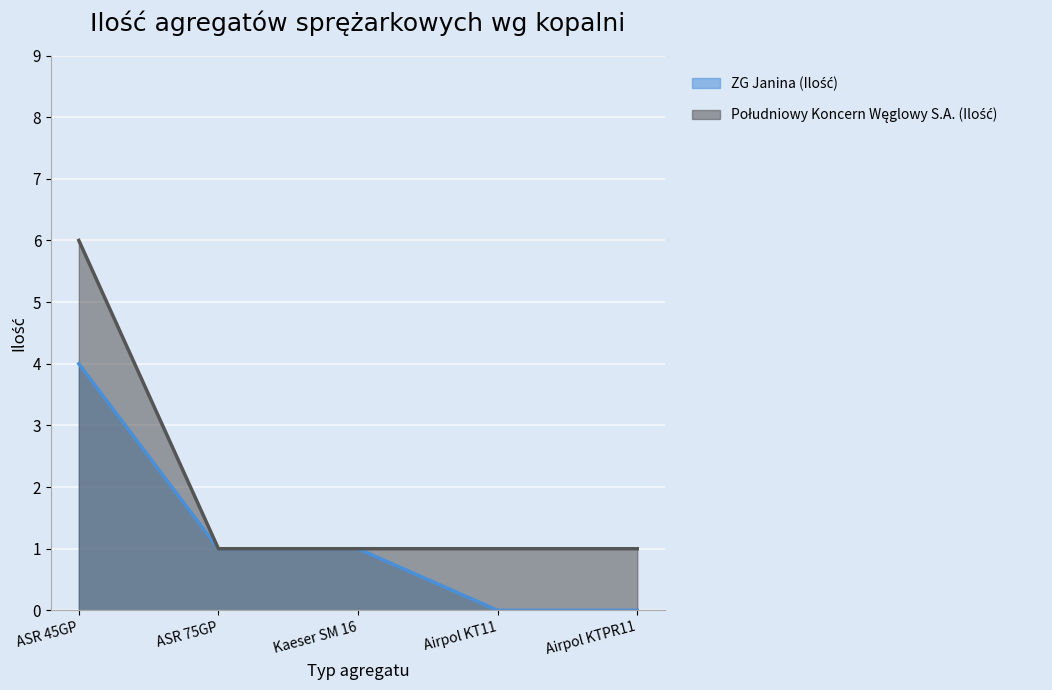

What is the total value across all series at Airpol KT11?

1